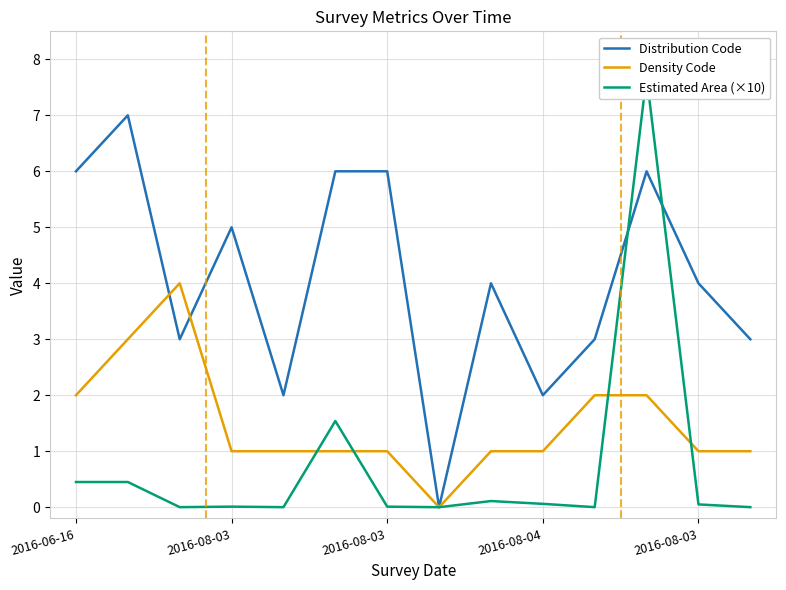

Reading left to right, extract all data points from this chart.

Distribution Code: 6.0	7.0	3.0	5.0	2.0	6.0	6.0	0.0	4.0	2.0	3.0	6.0	4.0	3.0
Density Code: 2.0	3.0	4.0	1.0	1.0	1.0	1.0	0.0	1.0	1.0	2.0	2.0	1.0	1.0
Estimated Area (×10): 0.4	0.4	0.0	0.0	0.0	1.5	0.0	0.0	0.1	0.1	0.0	7.7	0.1	0.0